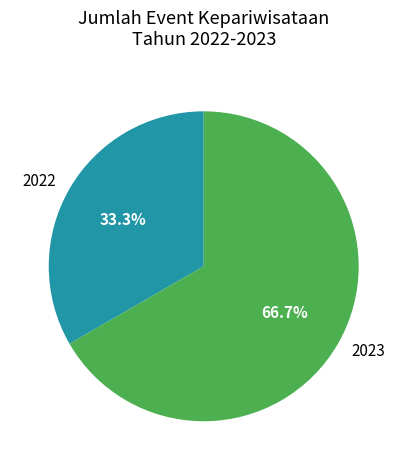

To the nearest percent, what portion does 2023 represent?

67%